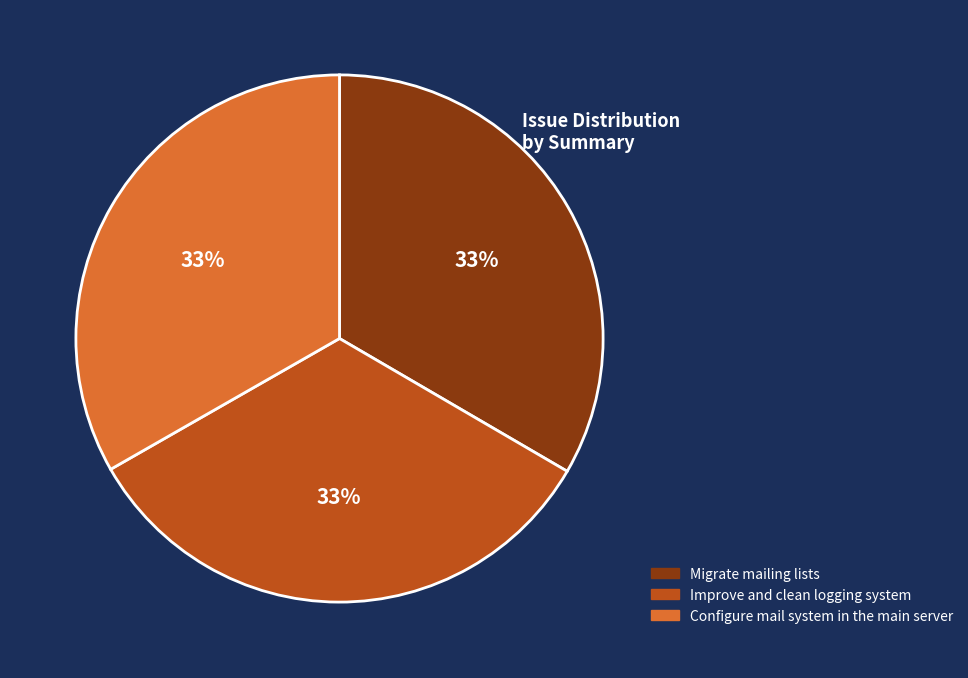

What is the ratio of the value at Improve and clean logging system to the value at Migrate mailing lists?

1.0